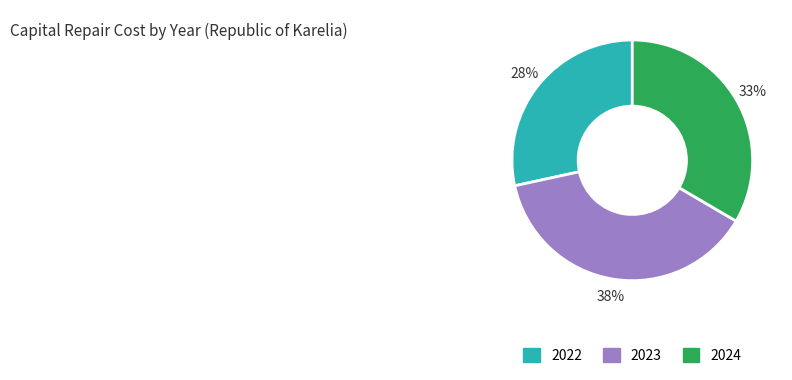

Is it true that 2024 is 33% of the pie?

True